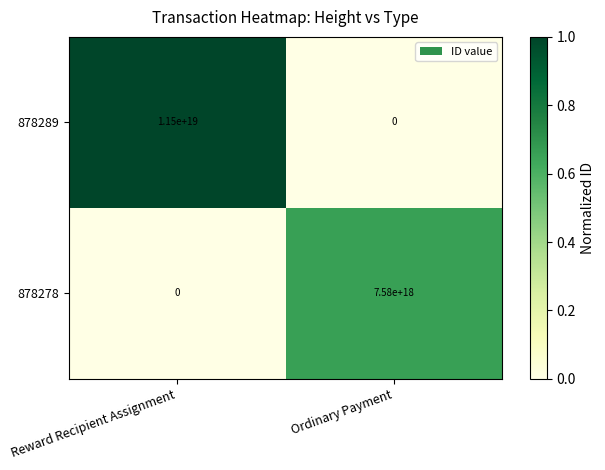

List the series in order of their peak value, highest first.

878289, 878278